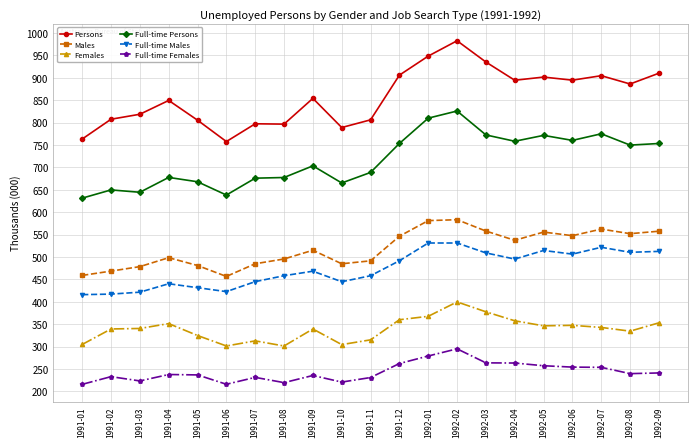

Which series has the widest spread of values?

Persons